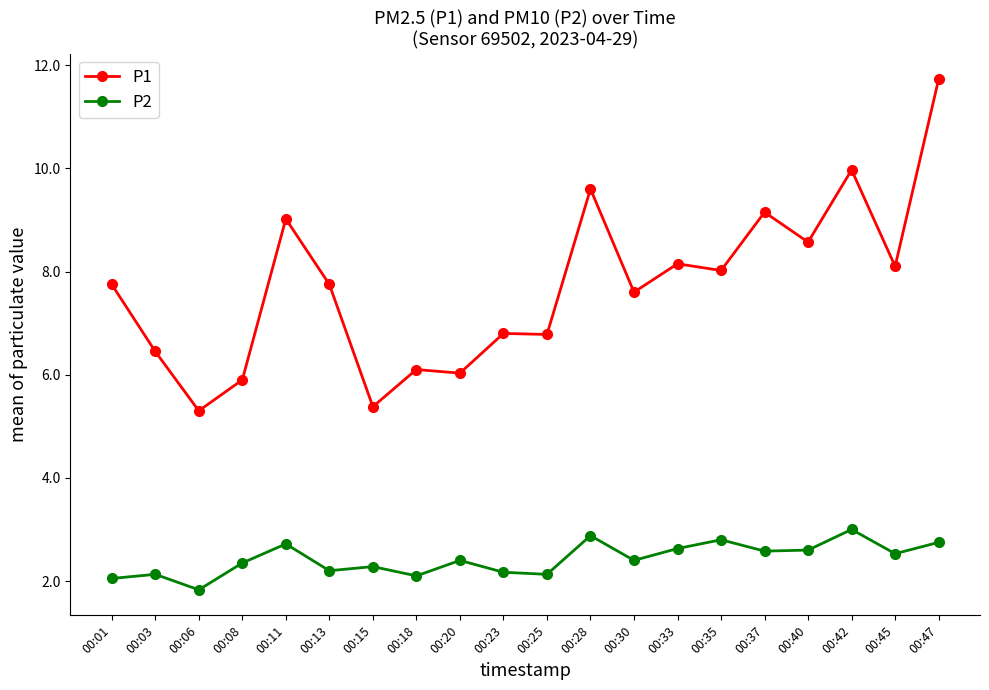

What is the average value of the P1 series?

7.7